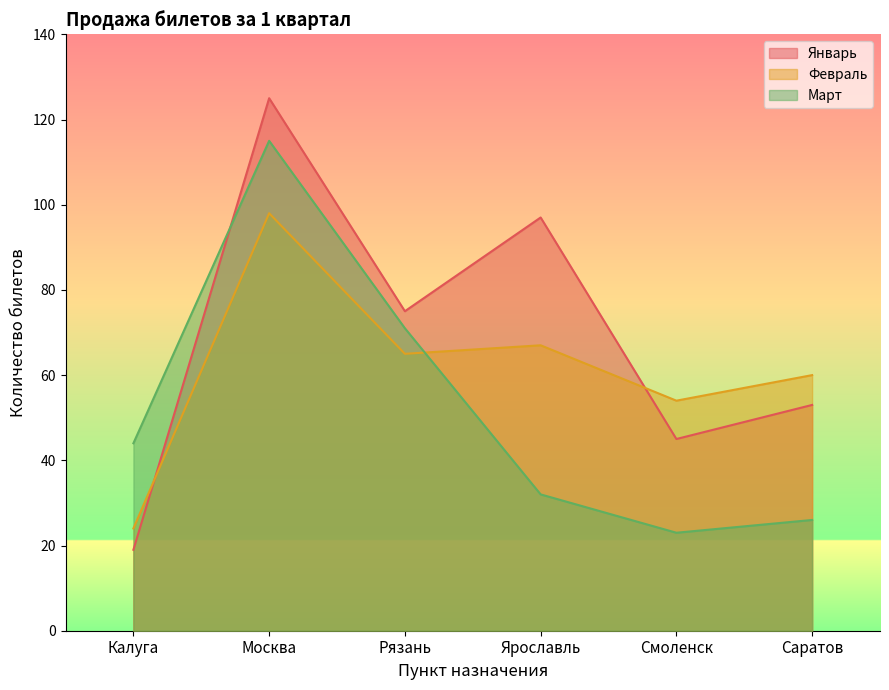

Which series has the largest range (max minus min)?

Январь